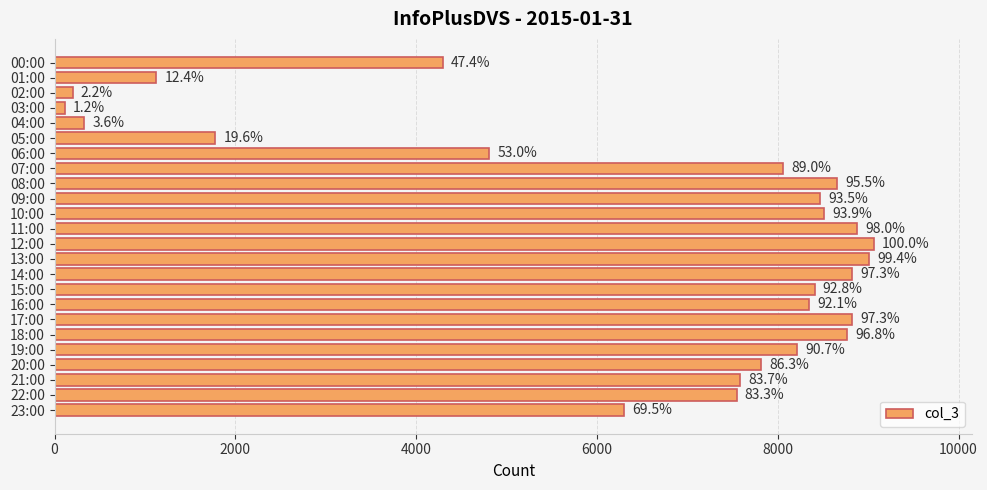

How many bars are there in total?

24